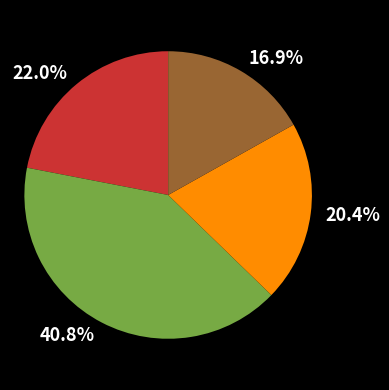

Is there a majority slice in this chart?

No